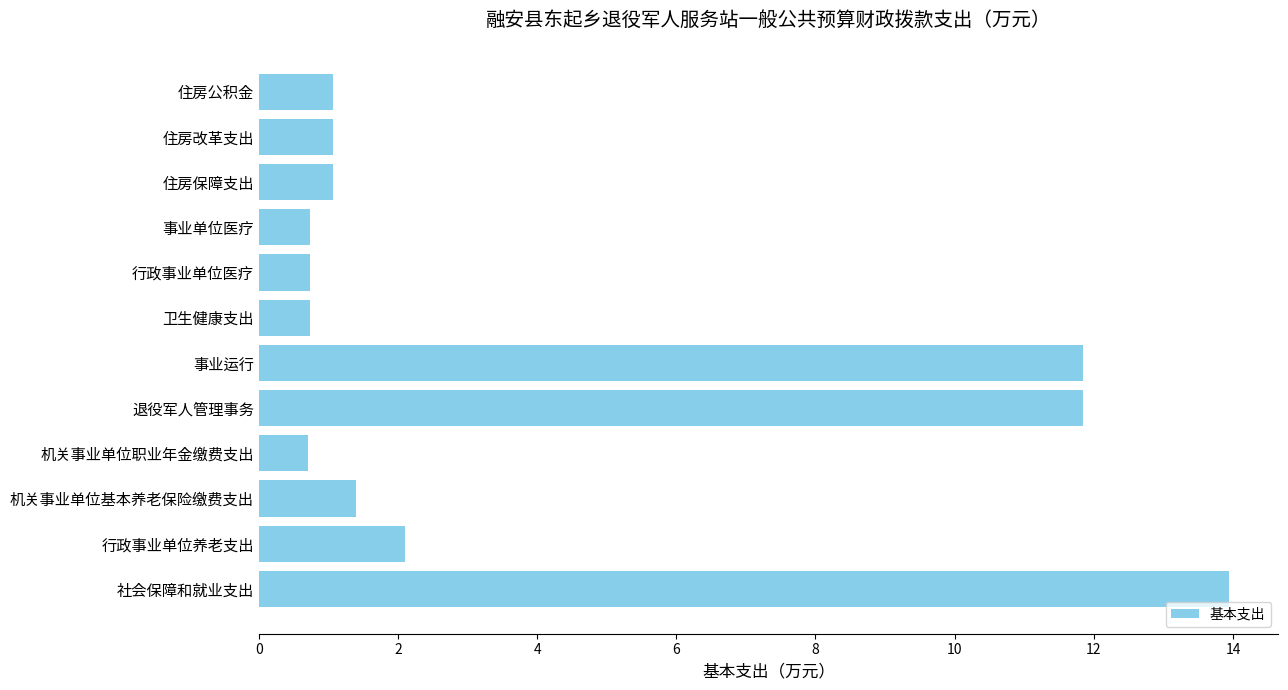

What is the average value?

3.9